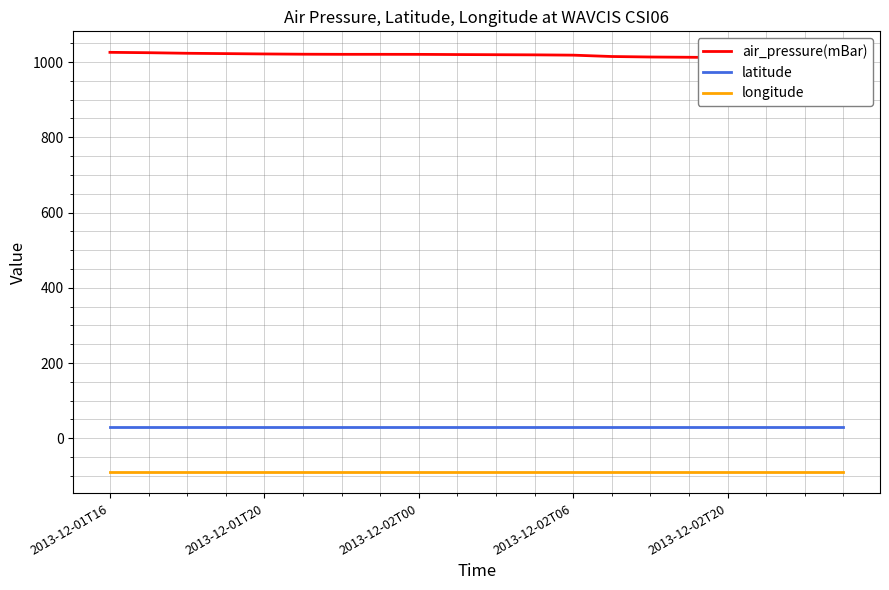

The value of longitude at 2013-12-02T06 is -159.2. True or false?

False